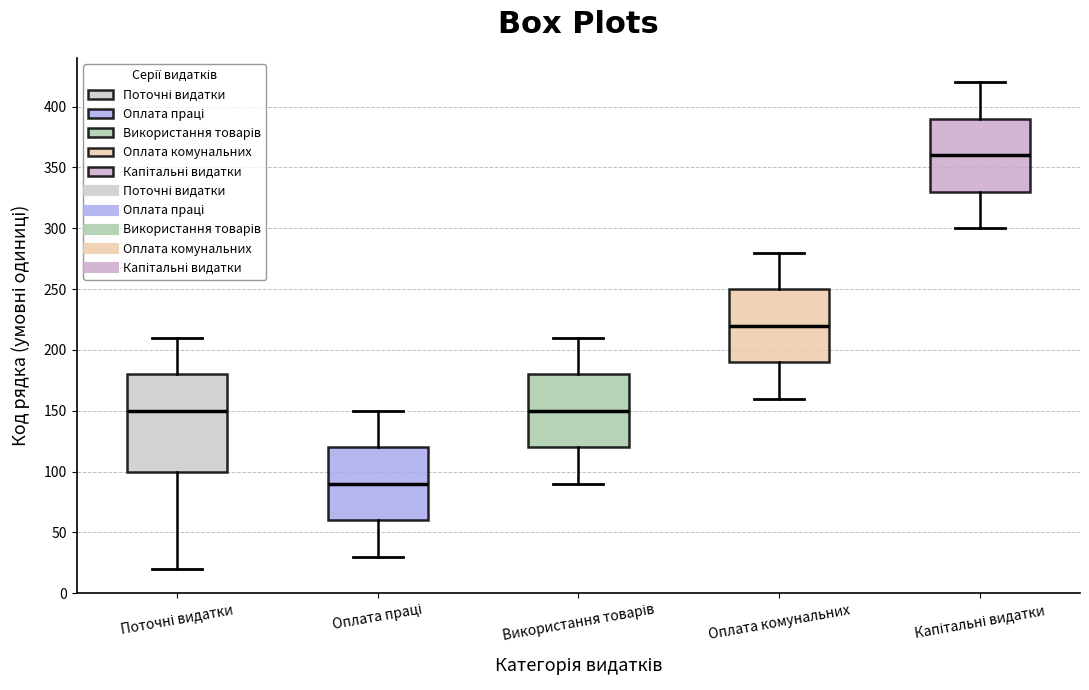

Reading left to right, read every box against the y-axis: the position of its median line, the range the box covers, and the ends of its whiskers. The values are not printed on the chart, so give them approximately, as read against the axis.

Поточні видатки: median 150, box 100 to 180, whiskers 20 to 210
Оплата праці: median 90, box 60 to 120, whiskers 30 to 150
Використання товарів: median 150, box 120 to 180, whiskers 90 to 210
Оплата комунальних: median 220, box 190 to 250, whiskers 160 to 280
Капітальні видатки: median 360, box 330 to 390, whiskers 300 to 420